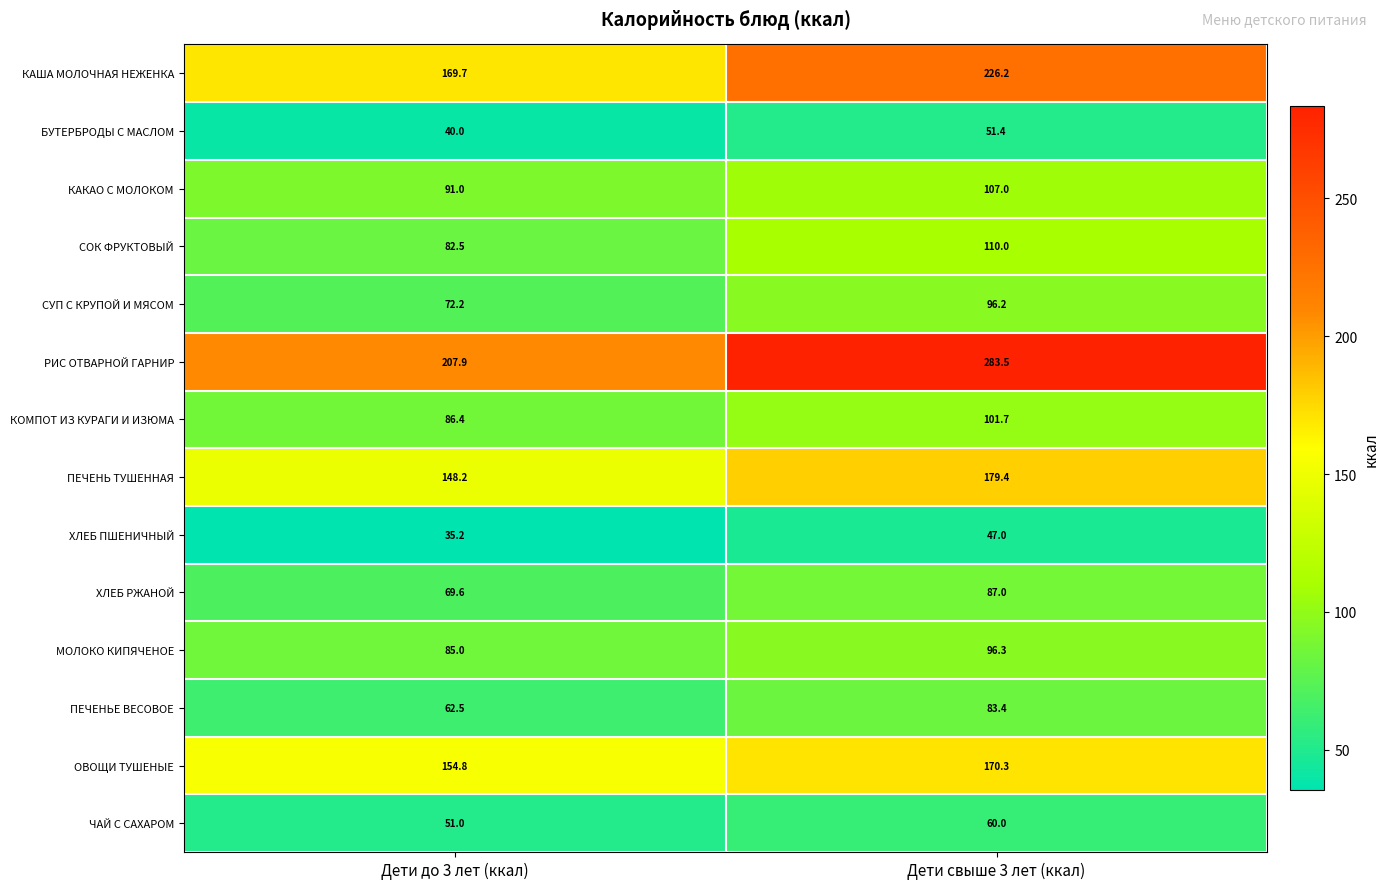

What is the difference between the maximum and minimum values in the ПЕЧЕНЬЕ ВЕСОВОЕ series?

20.9